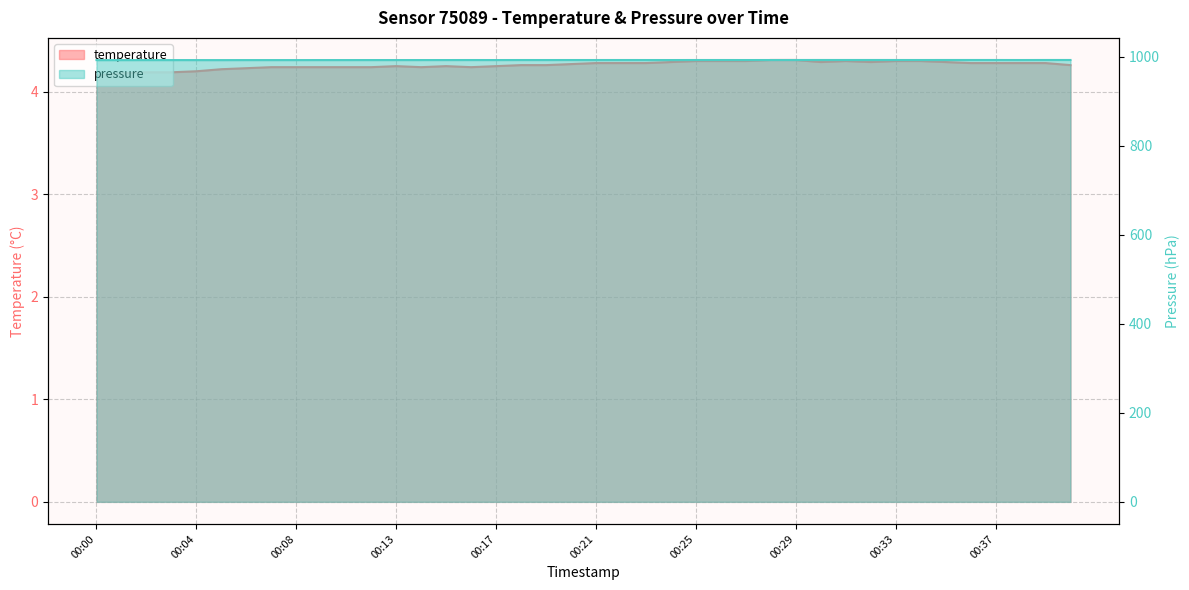

Which has a higher value, 00:00 or 00:07?

00:07